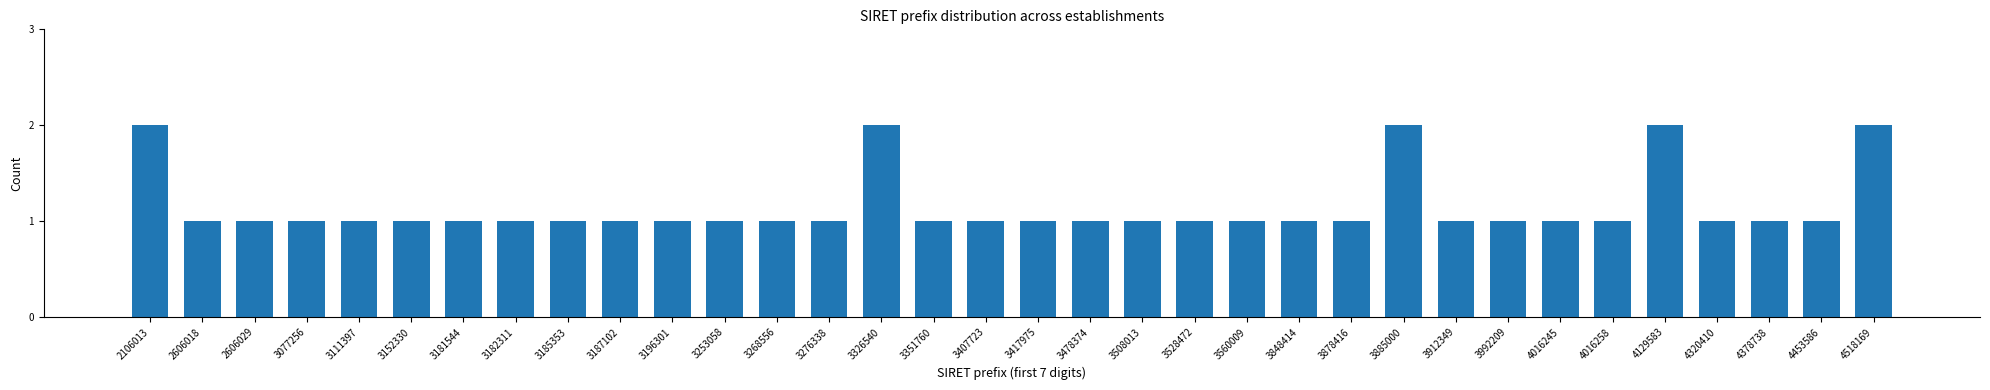

What is the ratio of the value at 3111397 to the value at 4129583?

0.5